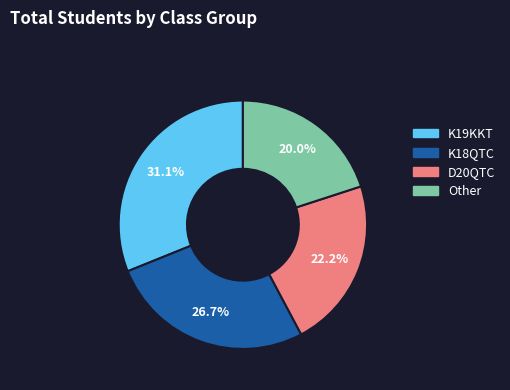

Approximately how many times larger is the value at K18QTC compared to Other?

1.3